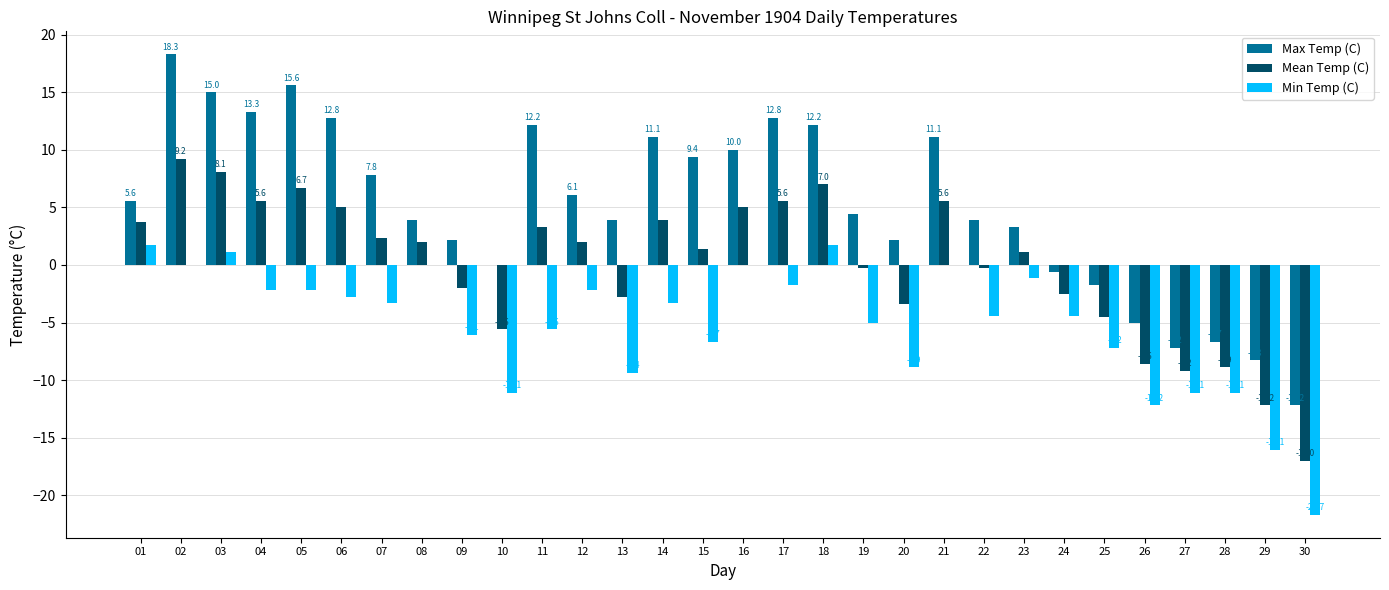

Between 23 and 24, which series saw the biggest shift?

Max Temp (C)